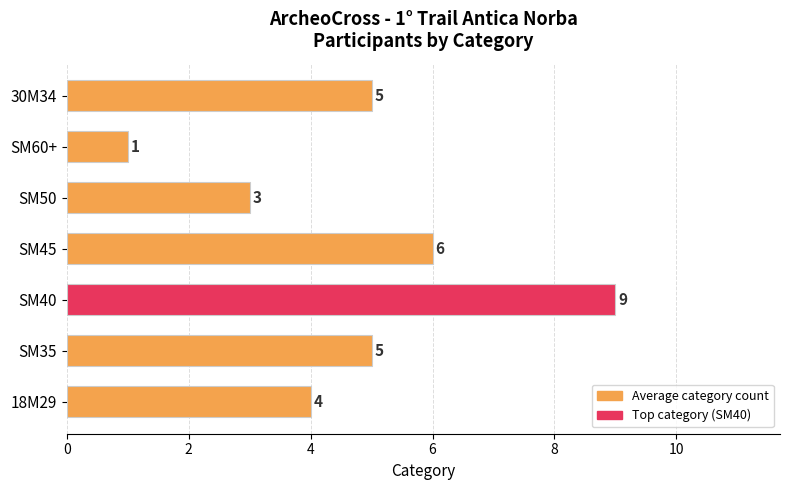

What is the average value?

5